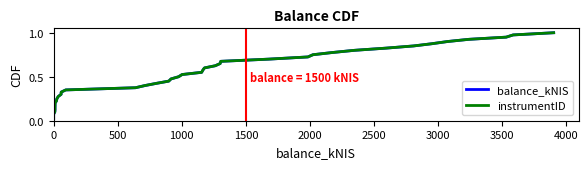

What is the label of the 8th point from the left?

3500